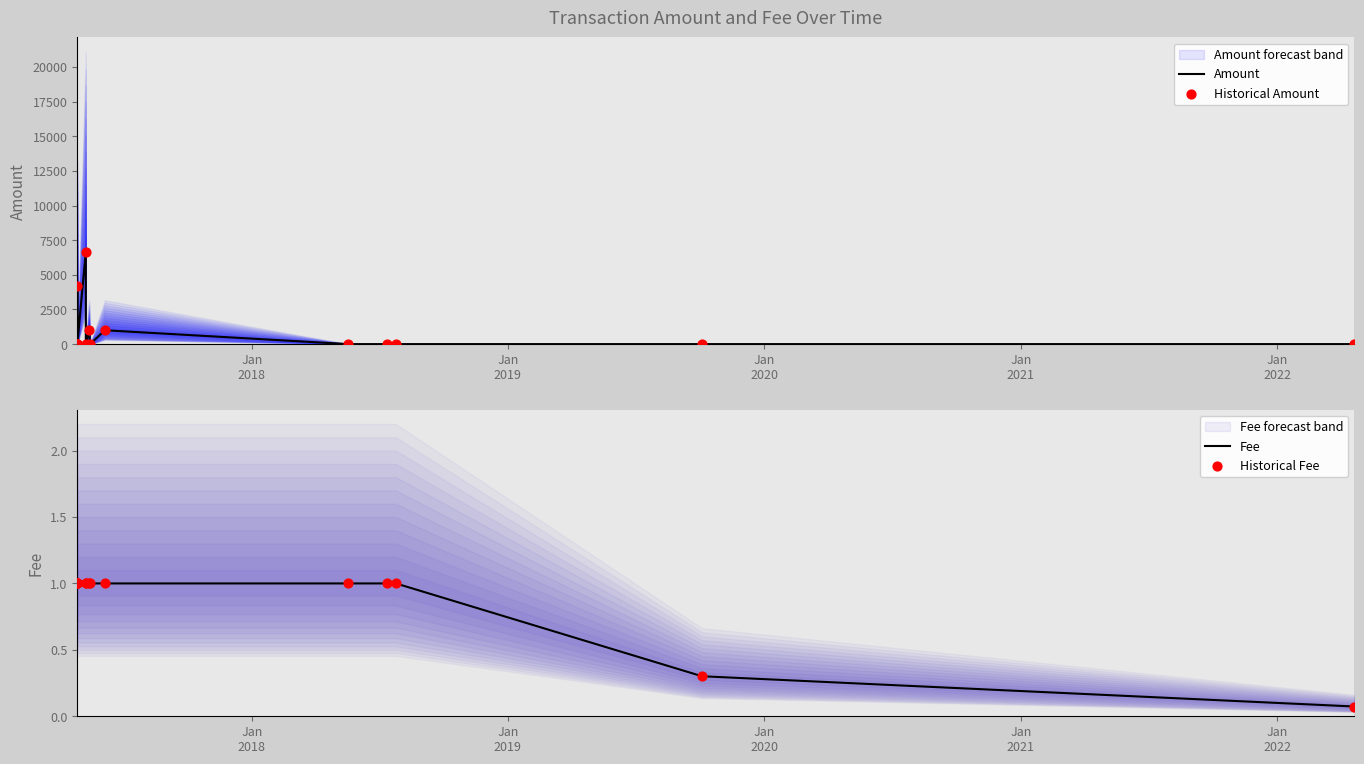

Which series has the widest spread of Y values?

Amount